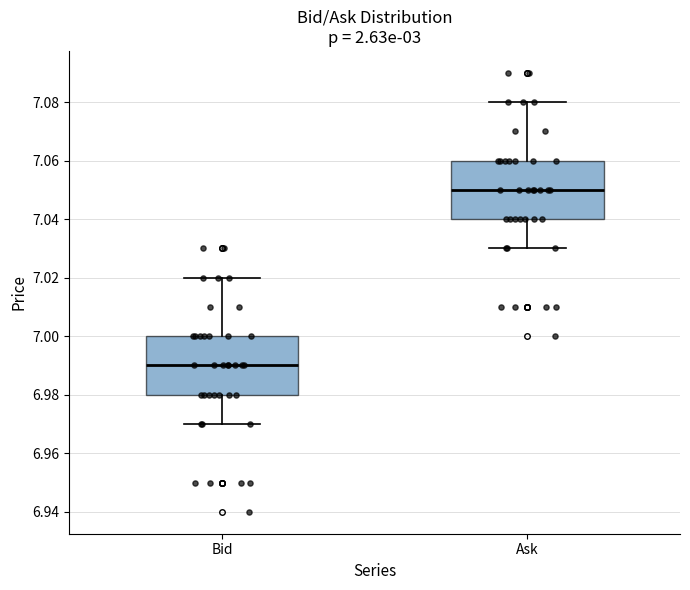

Where does the median line of the box for Bid sit on the y-axis? The values are not printed on the chart, so give them approximately, as read against the axis.

6.99